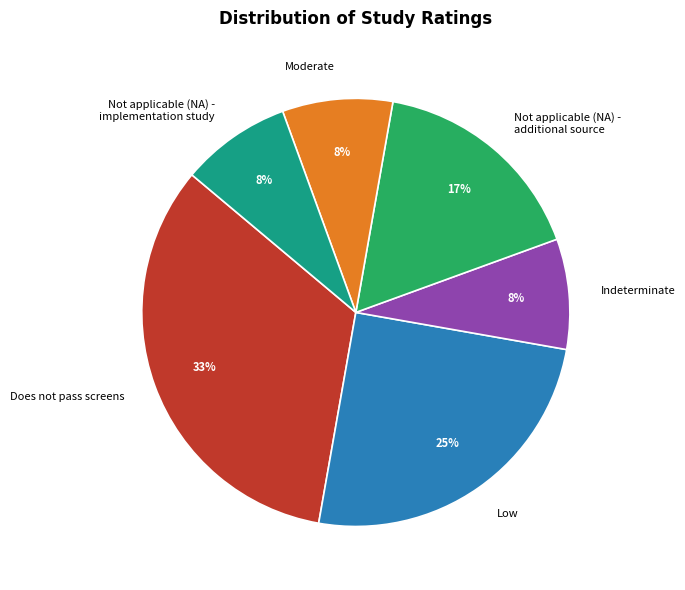

How many slices are in this pie chart?

6